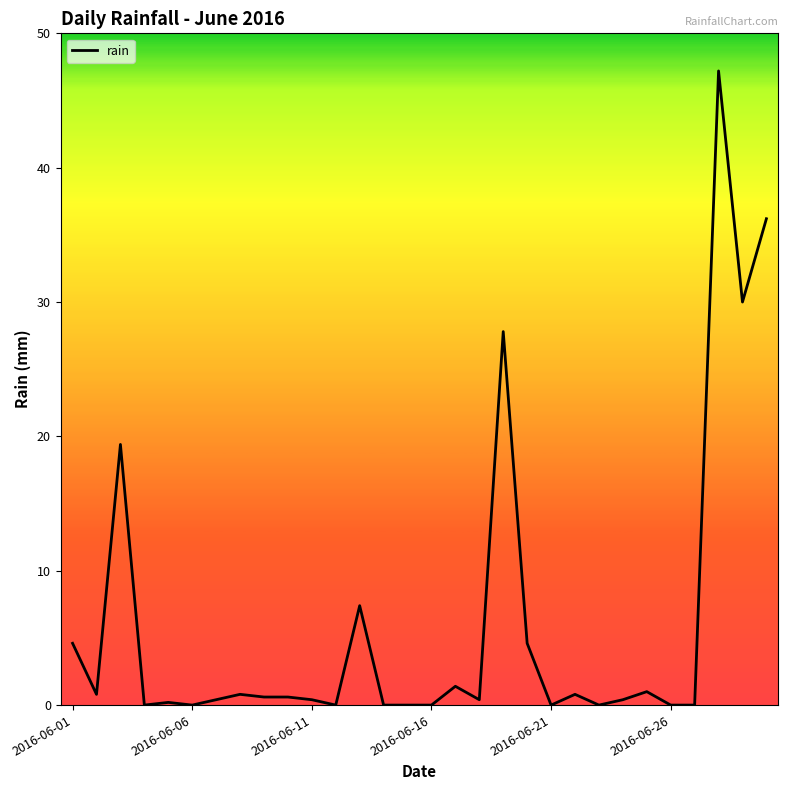

What is the maximum value shown in the chart?

47.2